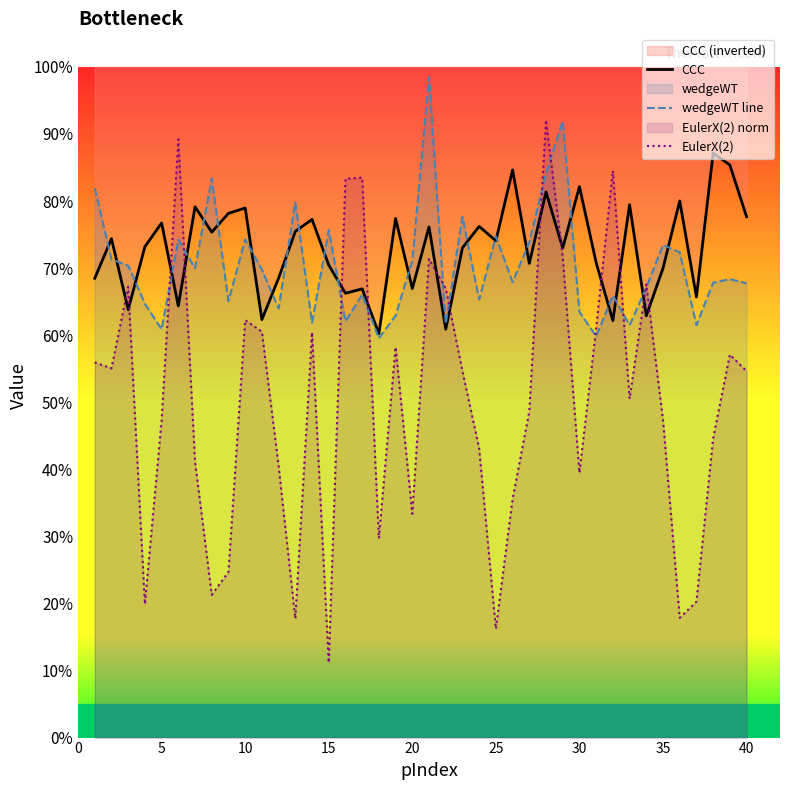

Reading right to left, what are all the values shown in this chart?

CCC: 0.8	0.9	0.9	0.7	0.8	0.7	0.6	0.8	0.6	0.7	0.8	0.7	0.8	0.7	0.8	0.7	0.8	0.7	0.6	0.8	0.7	0.8	0.6	0.7	0.7	0.7	0.8	0.8	0.7	0.6	0.8	0.8	0.8	0.8	0.6	0.8	0.7	0.6	0.7	0.7
wedgeWT line: 0.7	0.7	0.7	0.6	0.7	0.7	0.7	0.6	0.7	0.6	0.6	0.9	0.8	0.7	0.7	0.7	0.7	0.8	0.6	1.0	0.7	0.6	0.6	0.7	0.6	0.8	0.6	0.8	0.6	0.7	0.7	0.7	0.8	0.7	0.7	0.6	0.6	0.7	0.7	0.8
EulerX(2): 0.5	0.6	0.4	0.2	0.2	0.5	0.7	0.5	0.8	0.6	0.4	0.7	0.9	0.5	0.4	0.2	0.4	0.5	0.7	0.7	0.3	0.6	0.3	0.8	0.8	0.1	0.6	0.2	0.4	0.6	0.6	0.2	0.2	0.4	0.9	0.5	0.2	0.7	0.6	0.6